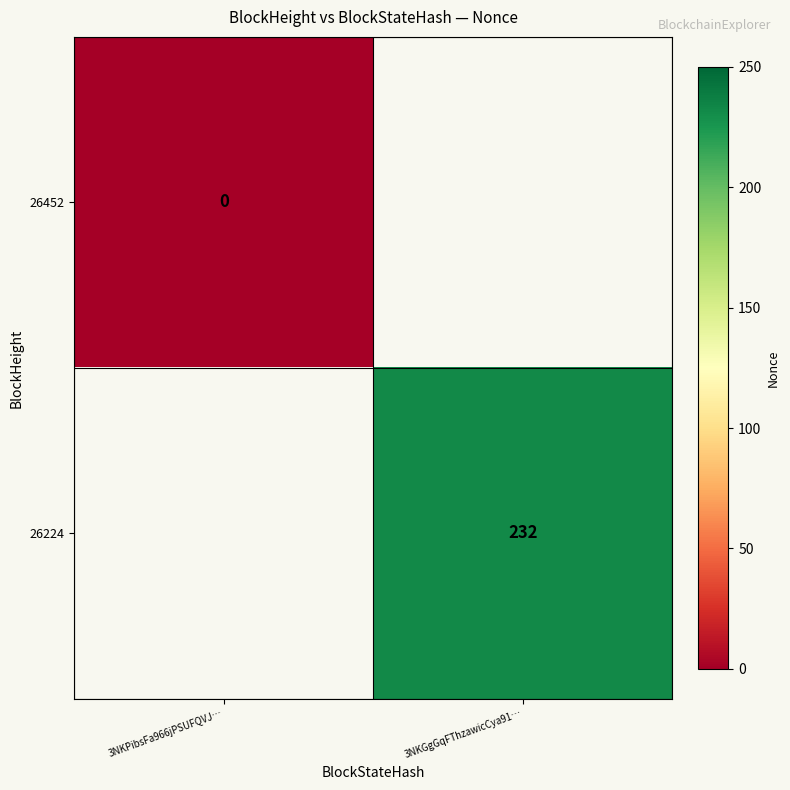

The value of 26224 at 3NKGgGqFThzawicCya91… is 58. True or false?

False